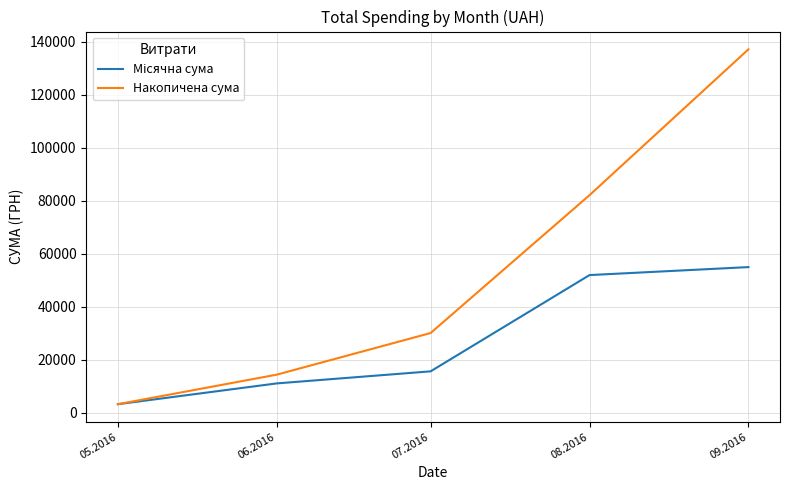

What is the total value across all series at 09.2016?

192123.1